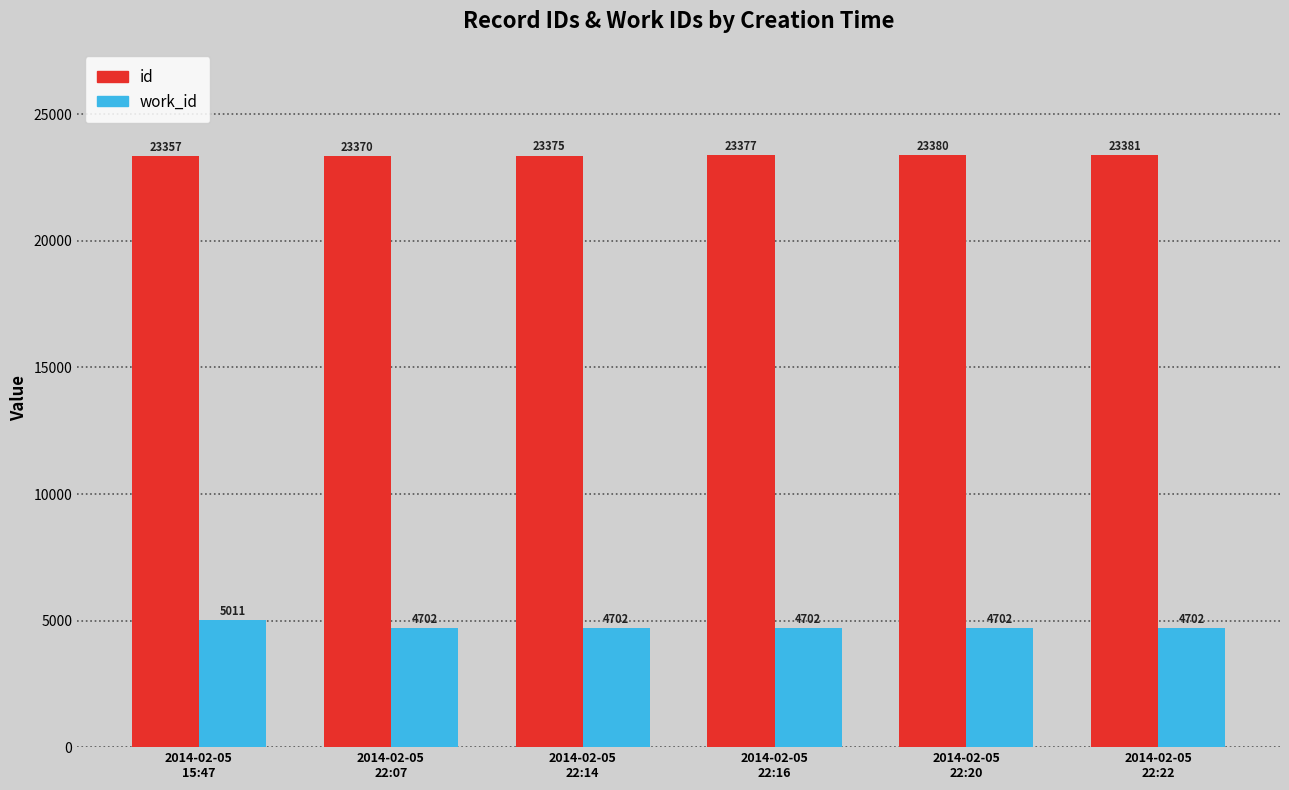

What is the maximum value shown in the chart?

23381